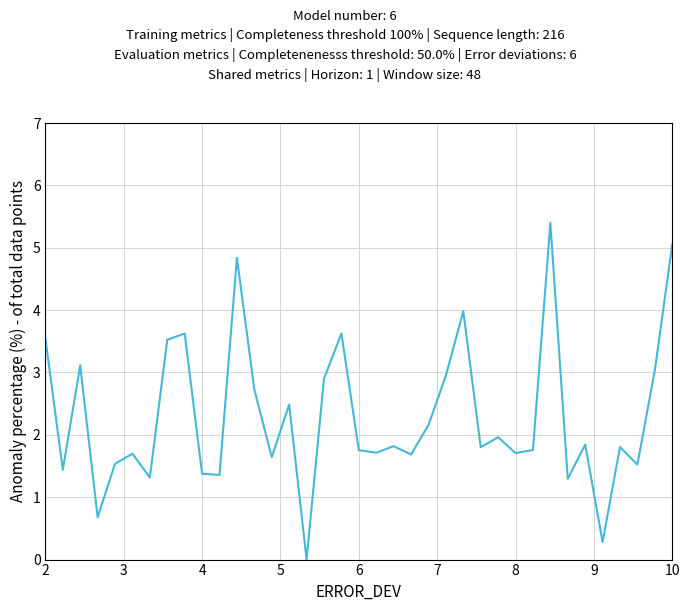

How many series are shown in this chart?

1